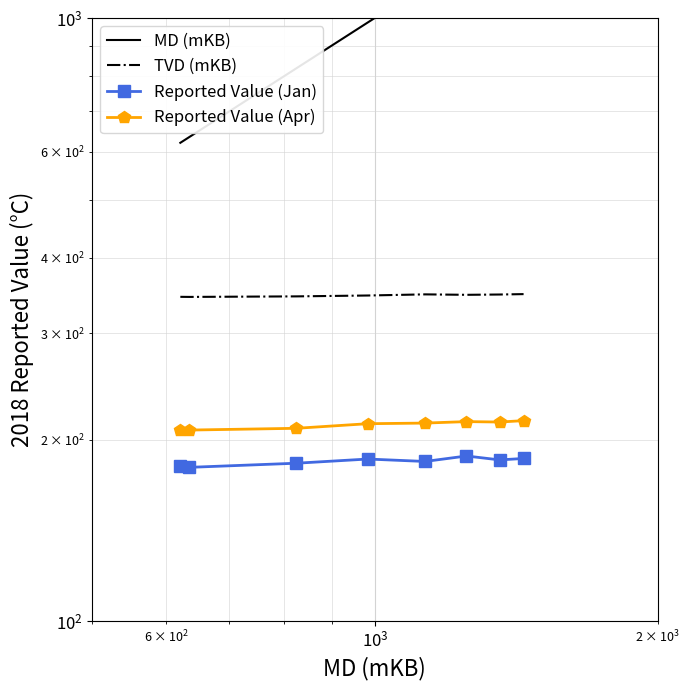

What is the highest value of the Reported Value (Apr) series?

215.0